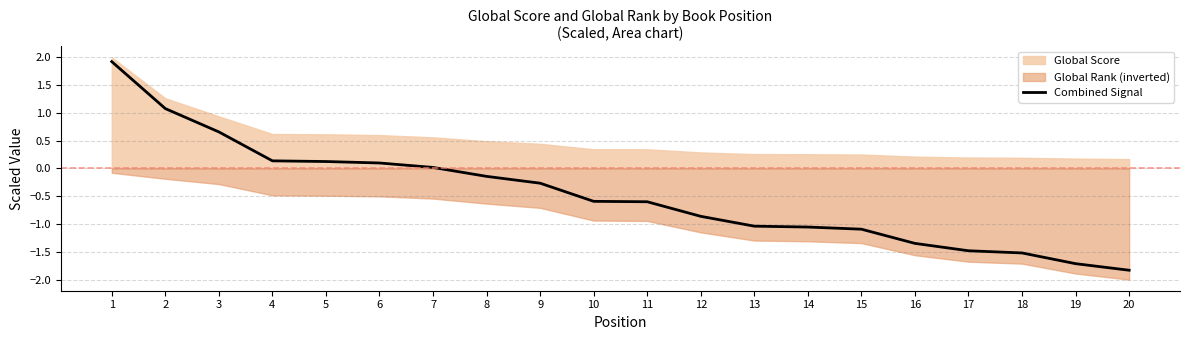

The chart shows a value of -1.5 at 17. True or false?

True